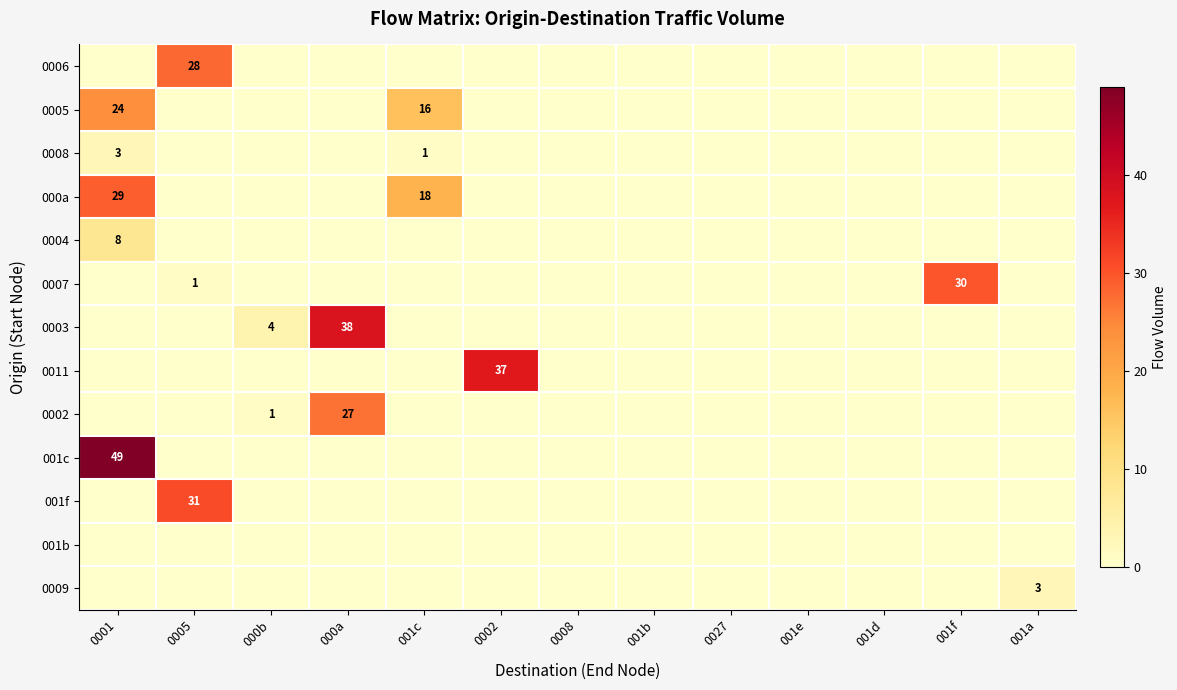

Between 0002 and 001b, which is larger?

0002